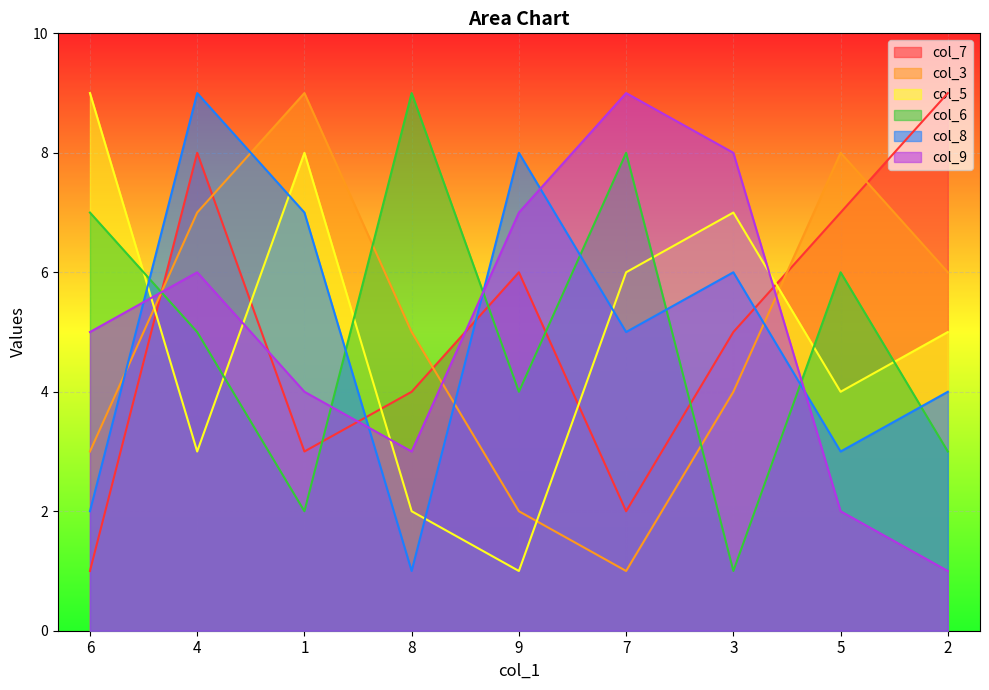

Between 7 and 1, which is larger?

1